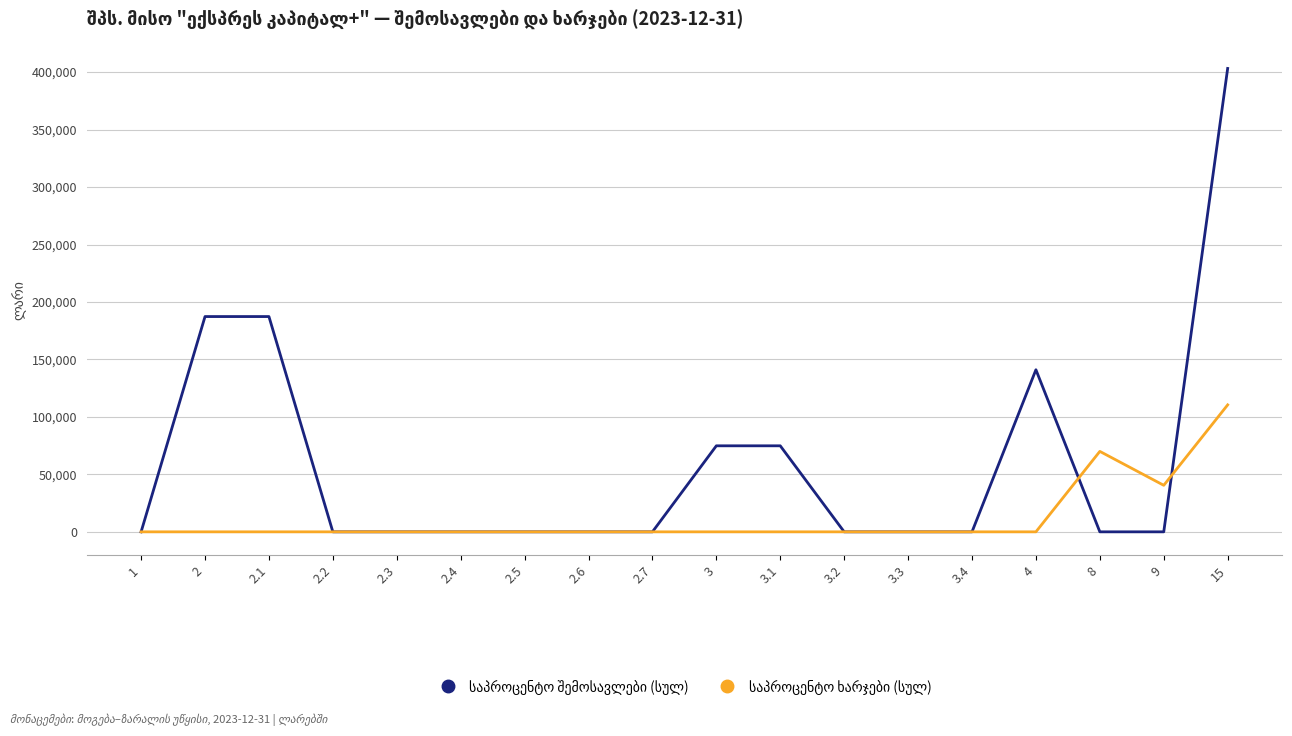

At which category is the sum across all series the highest?

15